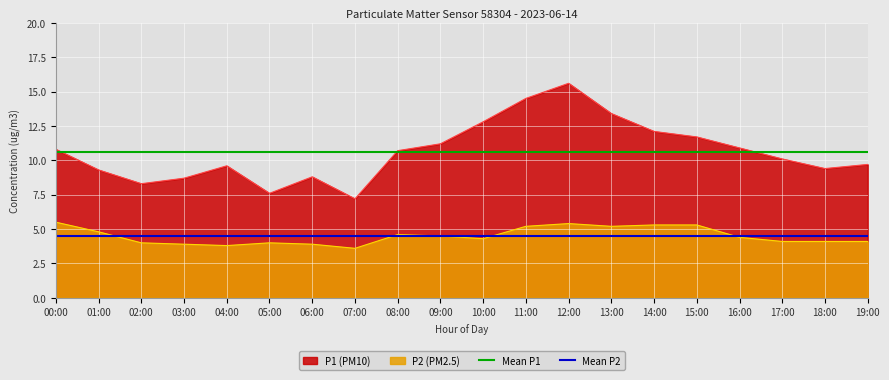

What position from the right is 00:00?

2